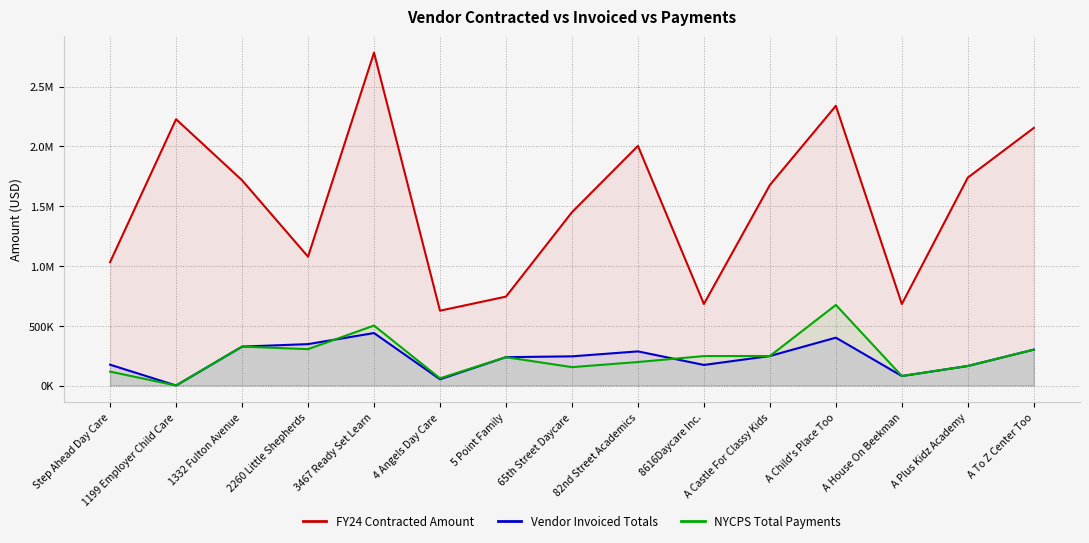

What is the label of the 4th point from the right?

A Child's Place Too